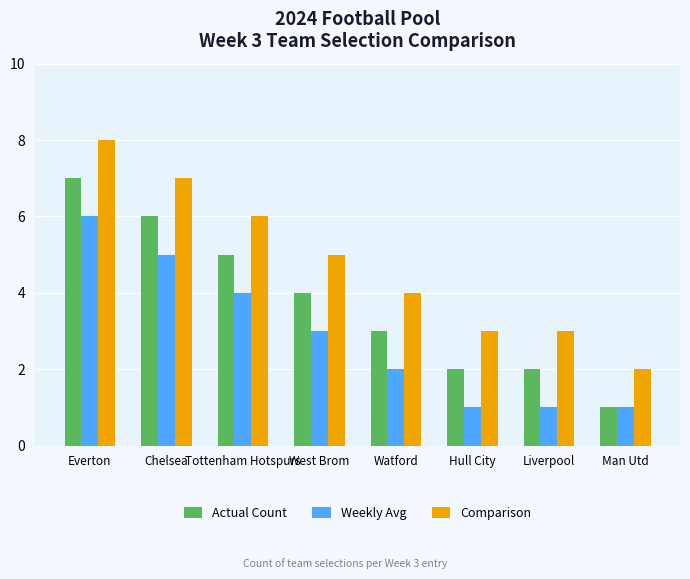

What is the sum of the Actual Count values at Chelsea and Watford?

9